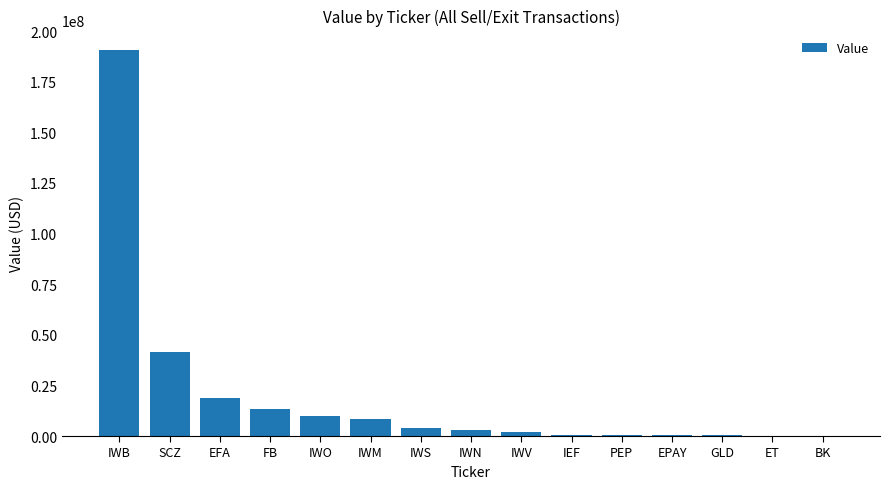

How many series are shown in this chart?

1